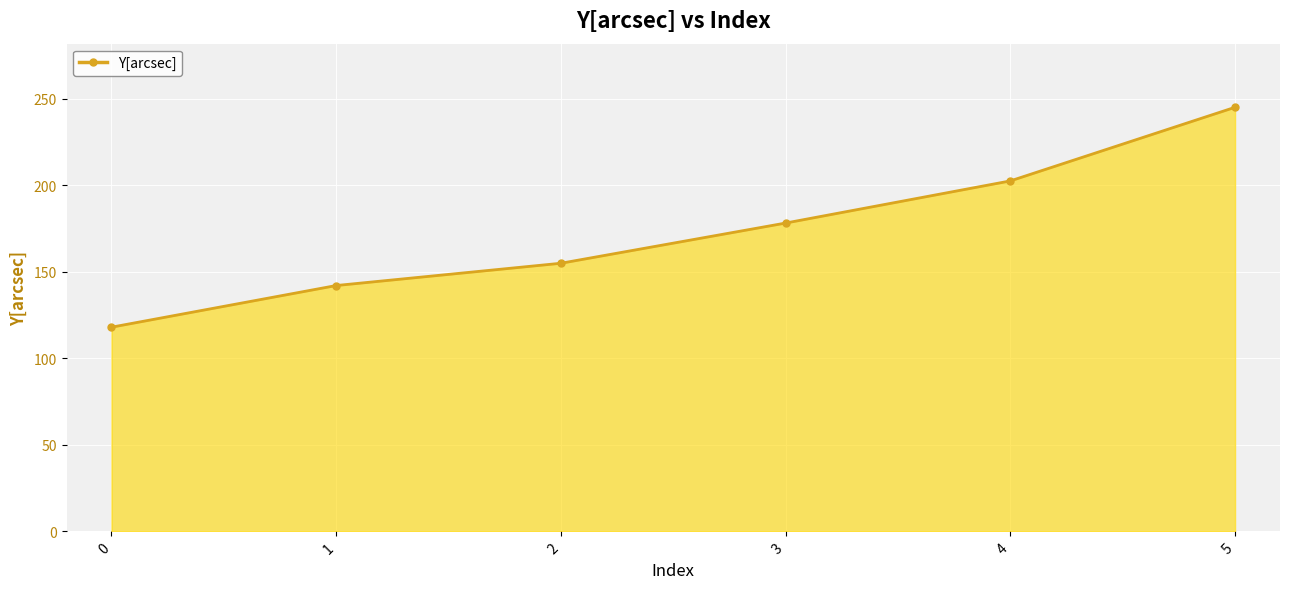

True or false: there are more than 2 points higher than both neighbors.

False